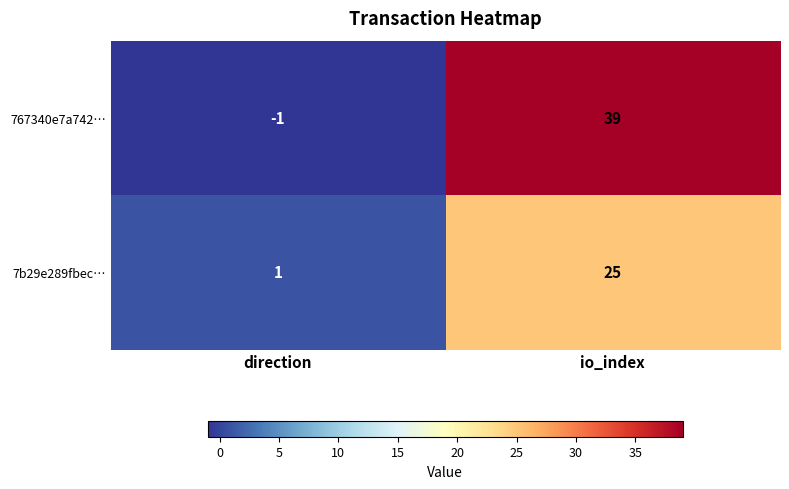

What is the average value of the 767340e7a742… series?

19